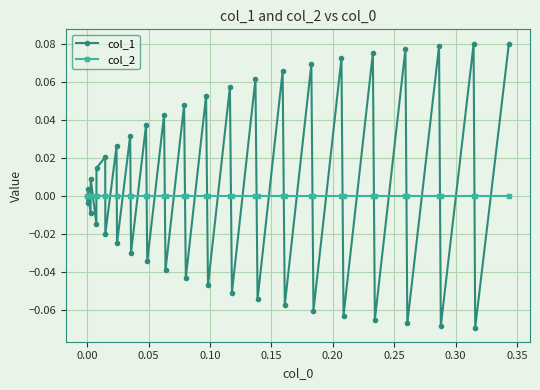

Which series has the largest range (max minus min)?

col_1